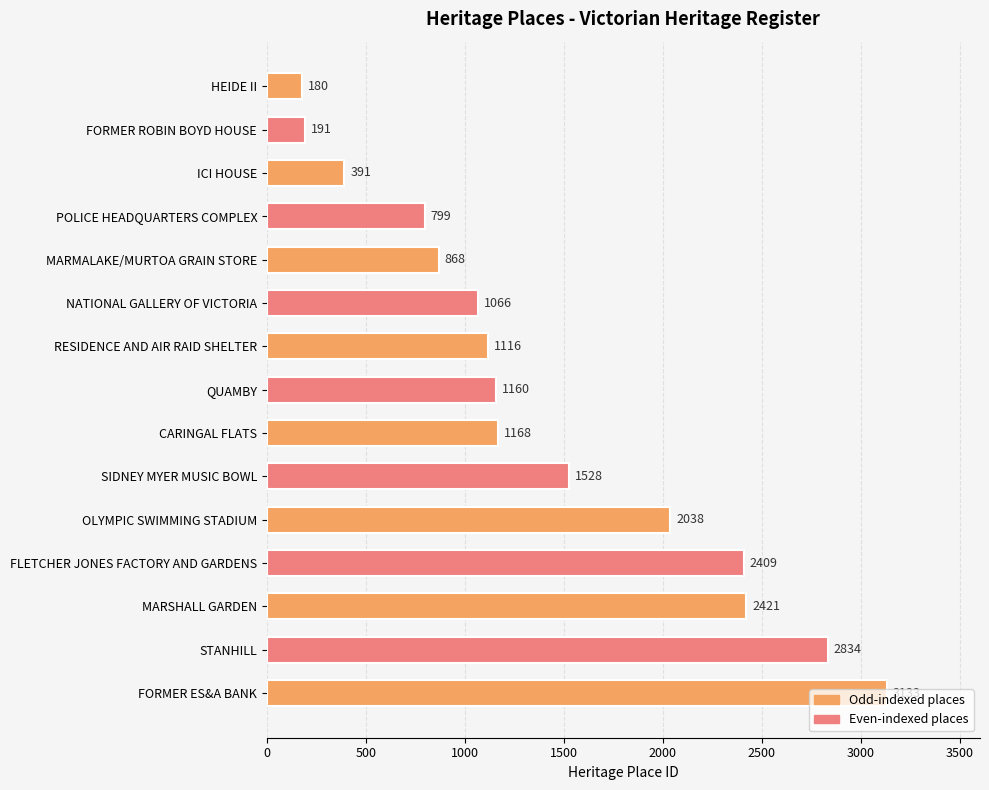

True or false: the data shows 2121 at SIDNEY MYER MUSIC BOWL.

False